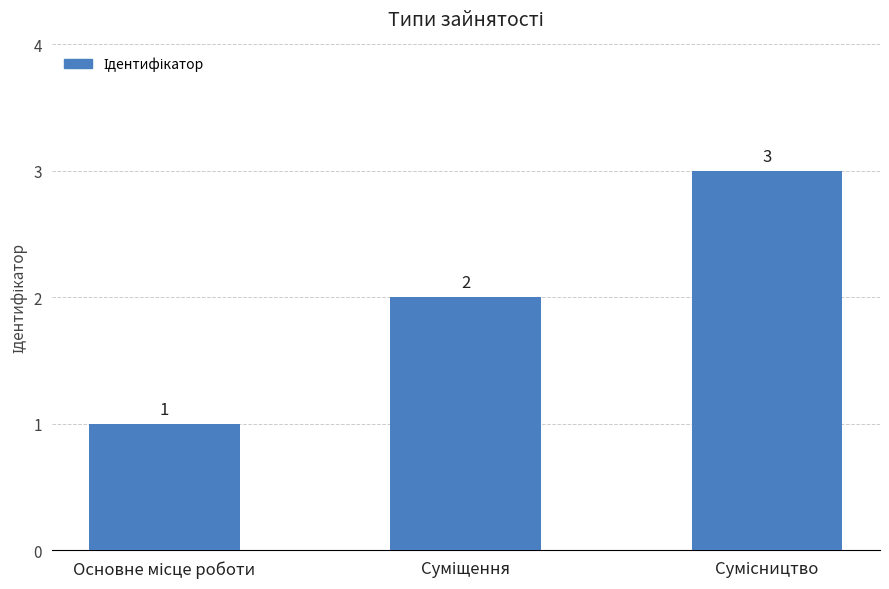

What is the value of the 3rd bar from the left?

3